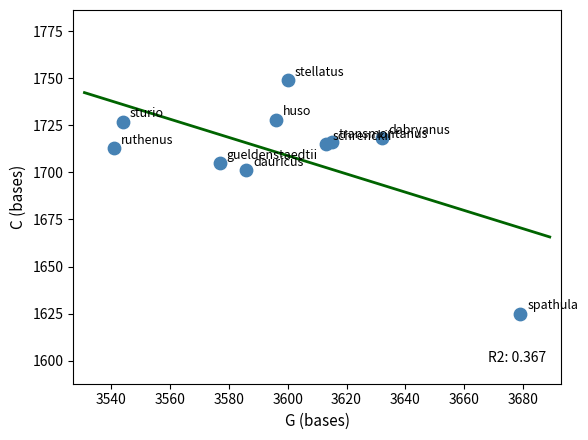

What Y value in the scatter plot is closest to 1687?

1701